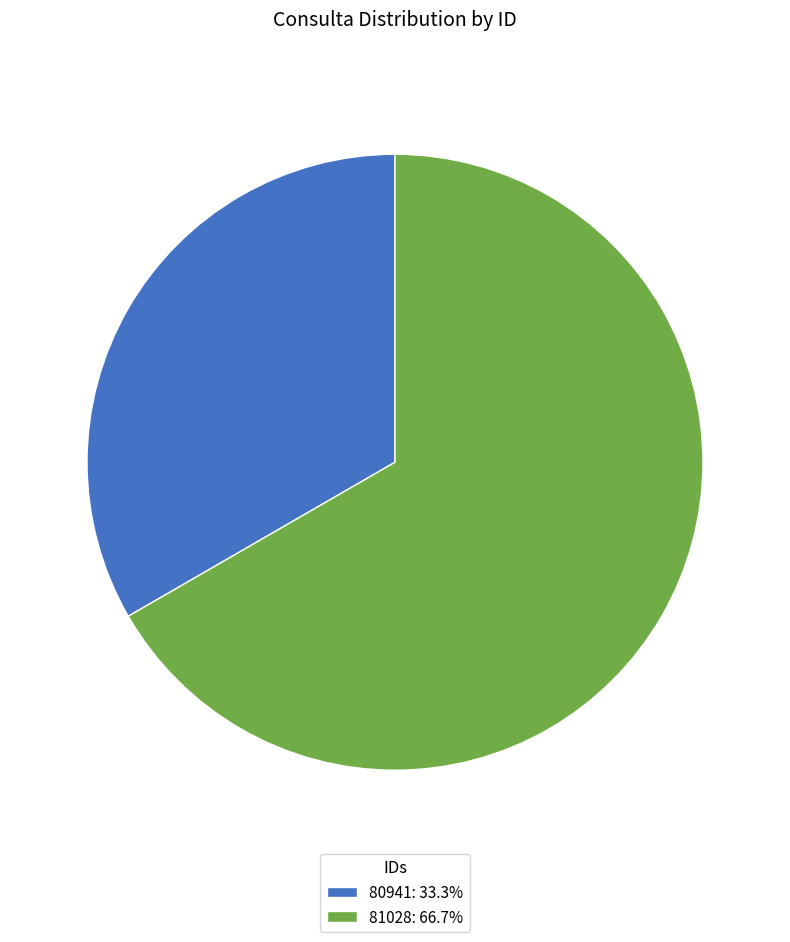

Does 81028 account for over 50% of the chart?

Yes